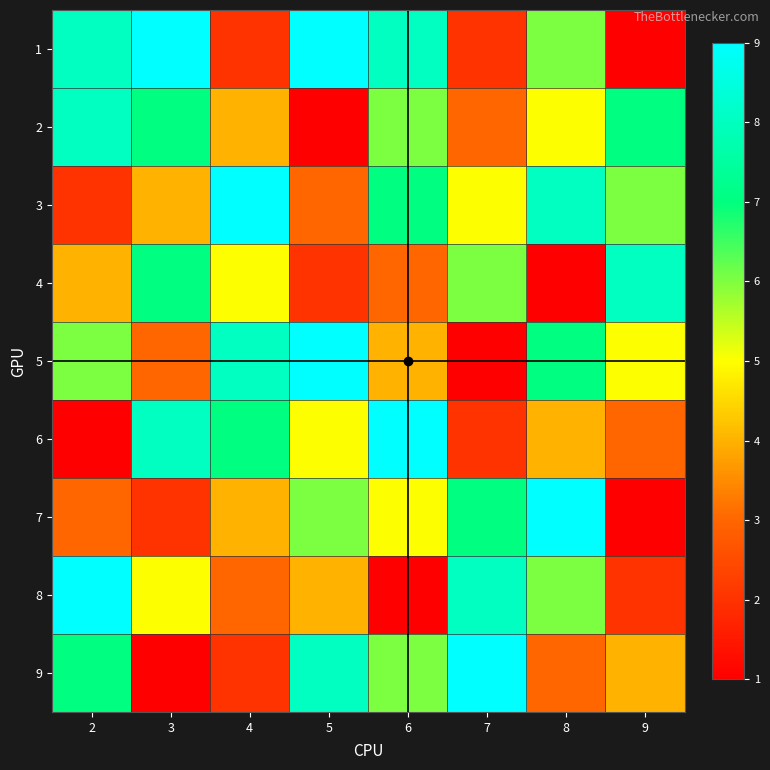

How many 5 values are between 4 and 8?

5